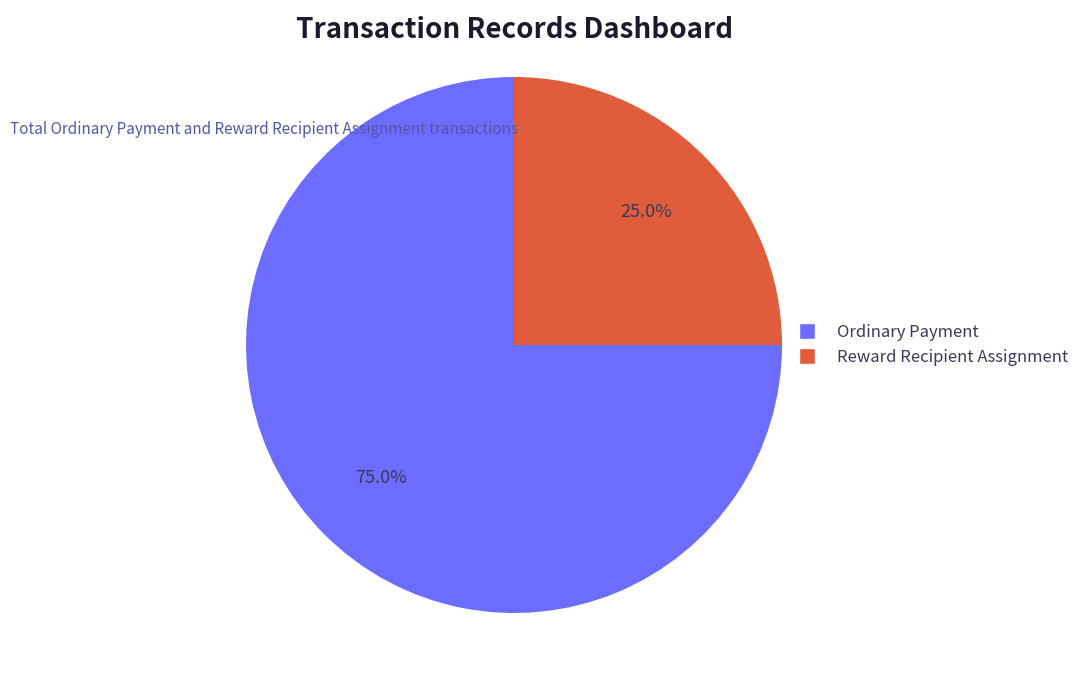

What percentage is the Ordinary Payment slice, to the nearest percent?

75%